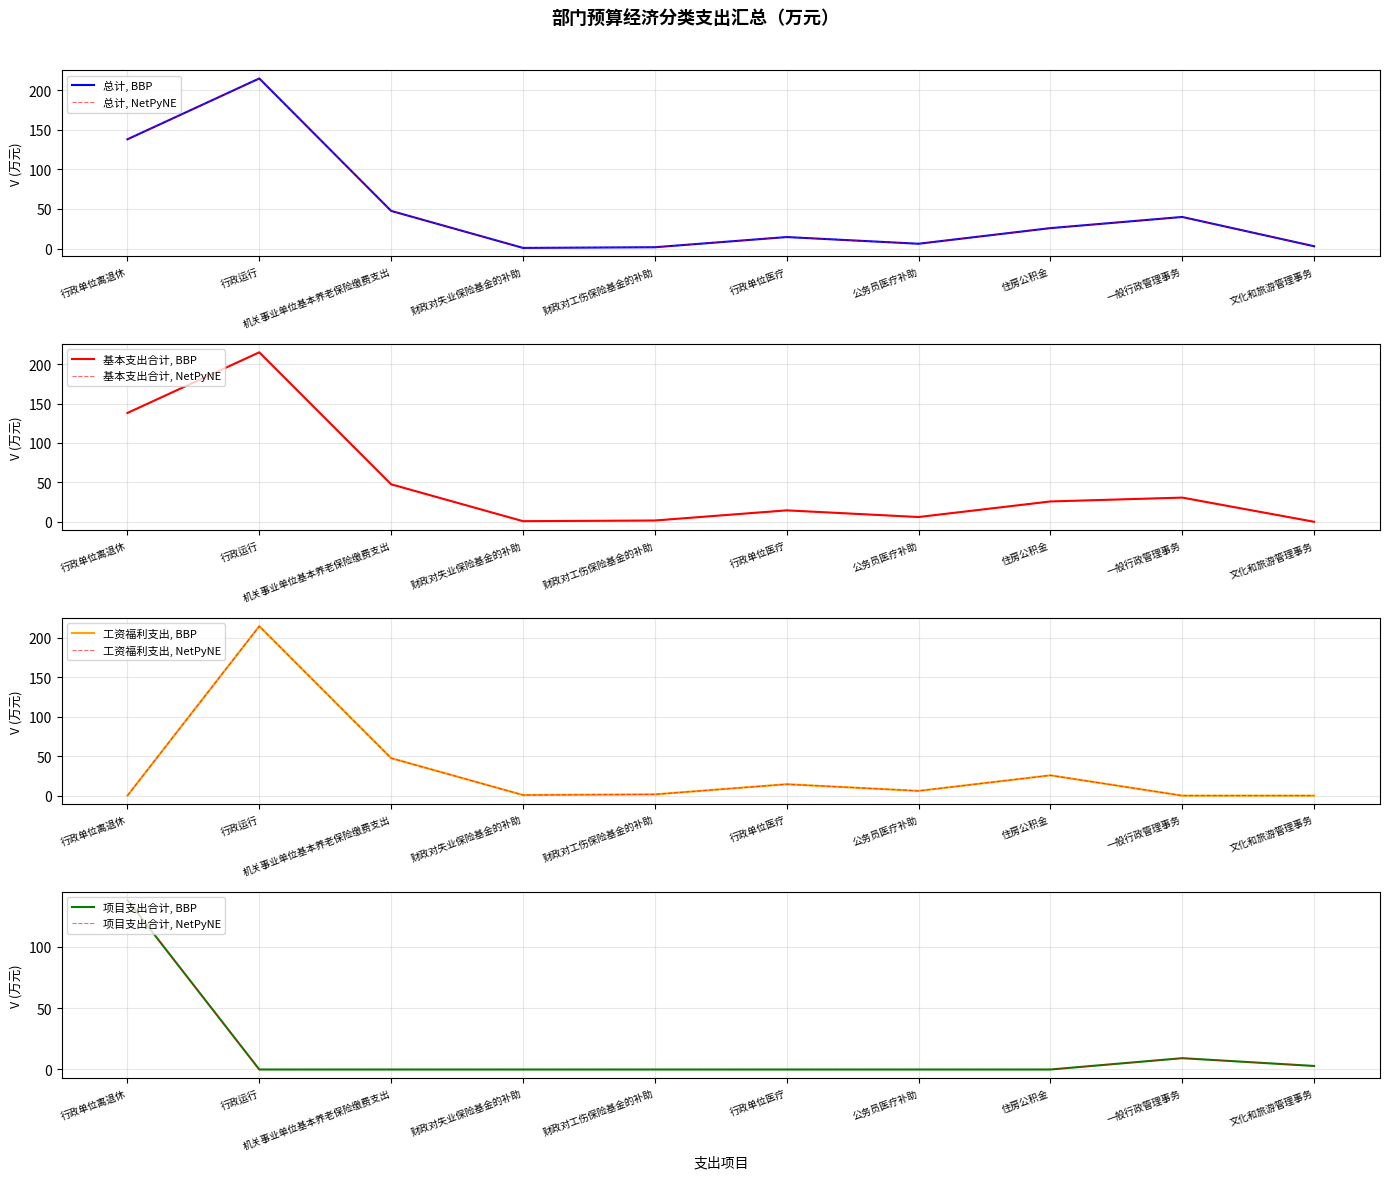

Which category has the highest value across all series?

行政运行